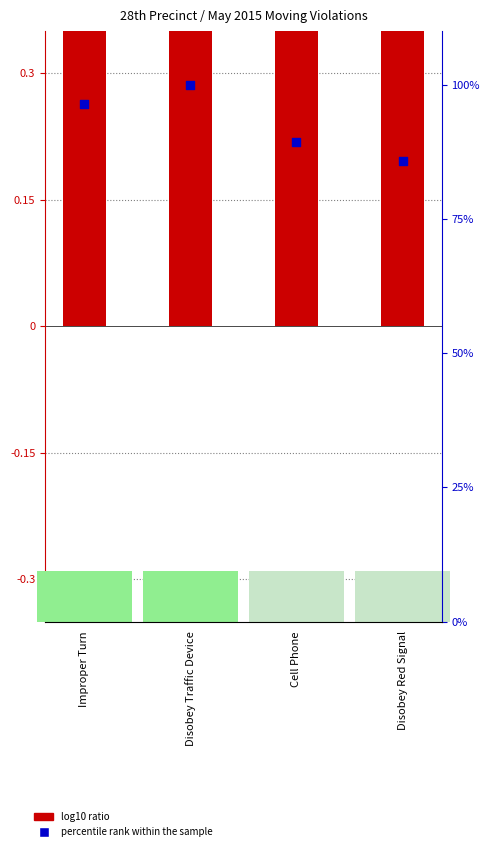

What are all the series names shown in the legend?

log10 ratio, percentile rank within the sample